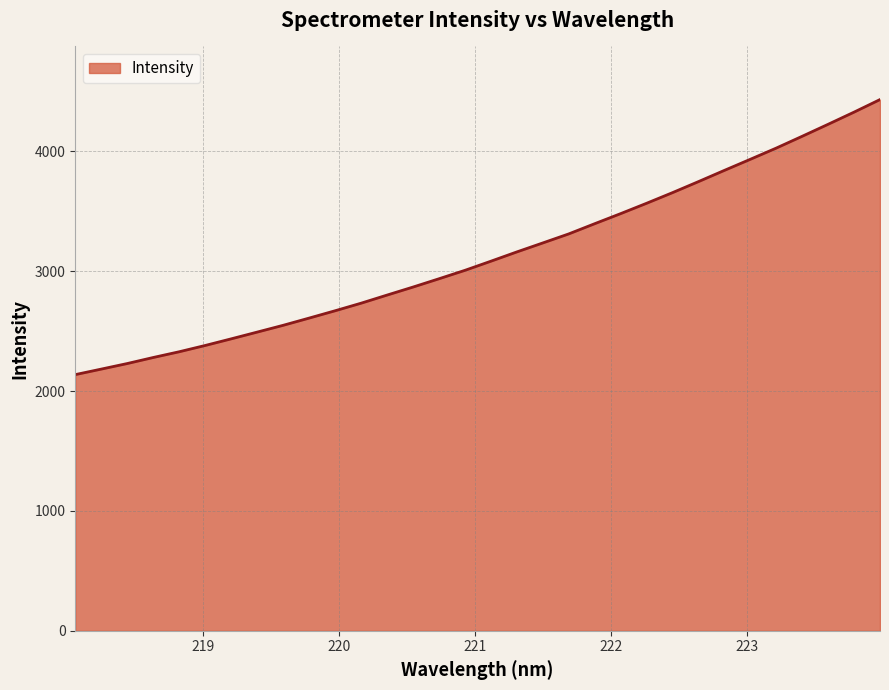

What is the difference between the maximum and minimum values?

2295.1